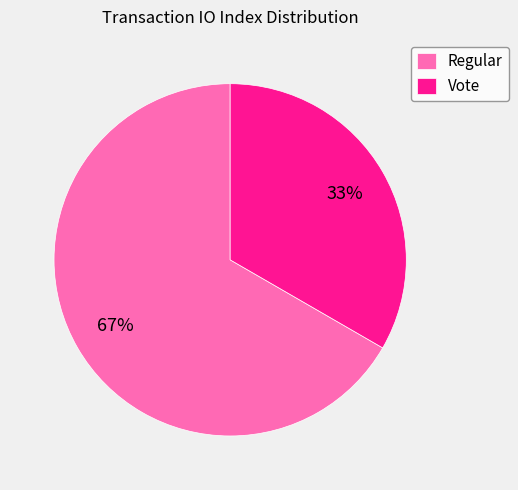

How many segments does this pie chart have?

2